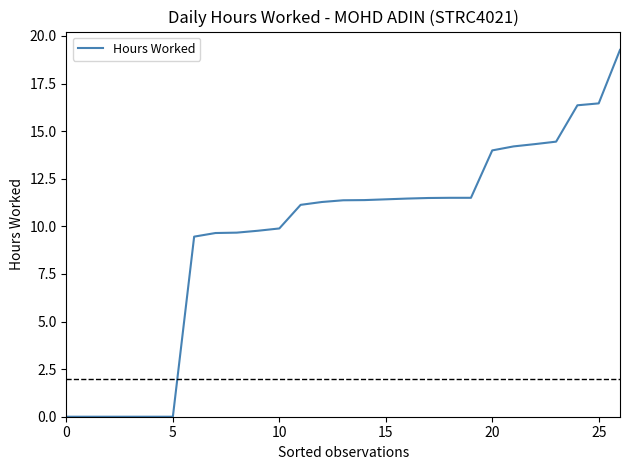

What is the difference between the maximum and minimum values?

19.3